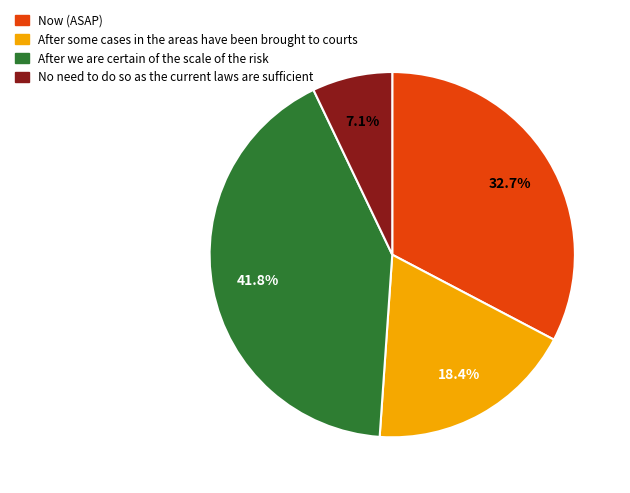

How many segments does this pie chart have?

4